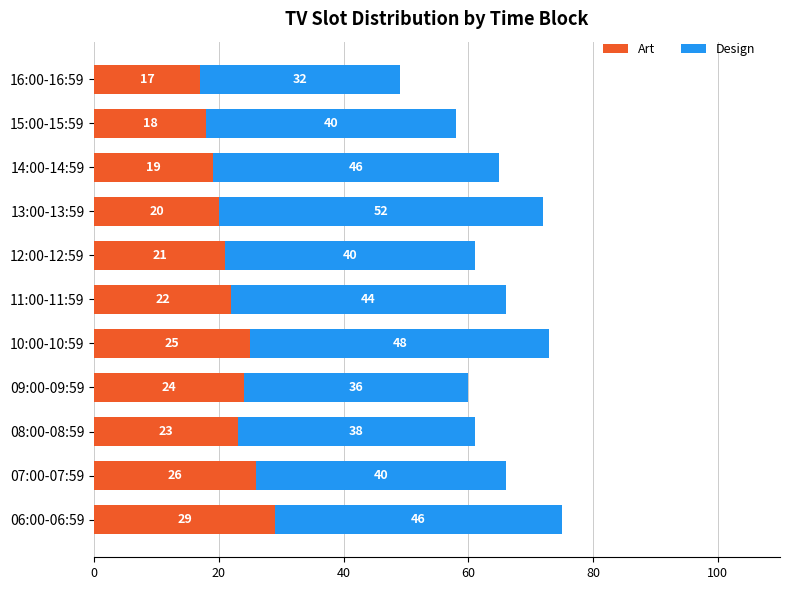

What is the lowest value of the Art series?

17